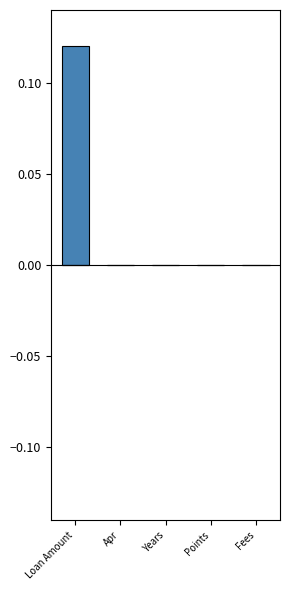

Which has a higher value, Loan Amount or Apr?

Loan Amount